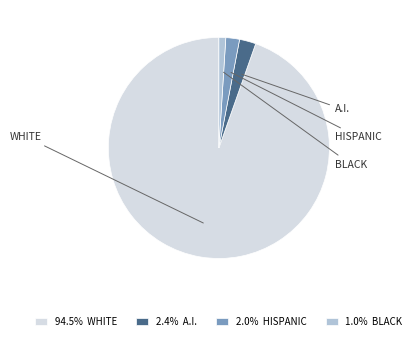

Approximately how many times larger is the value at 1.0% BLACK compared to 2.4% A.I.?

0.4